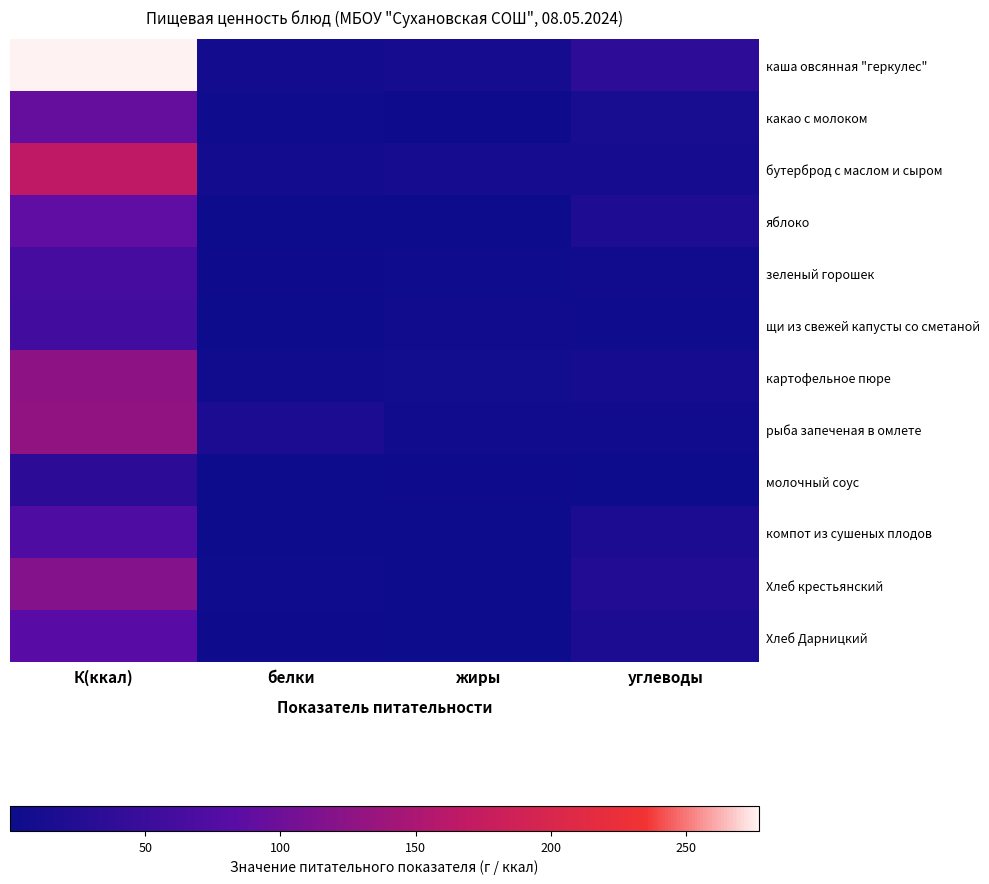

Reading left to right, list all the values displayed in this chart.

каша овсянная "геркулес": К(ккал)=277.0	белки=8.9	жиры=10.6	углеводы=36.4
какао с молоком: К(ккал)=94.0	белки=3.3	жиры=2.9	углеводы=13.8
бутерброд с маслом и сыром: К(ккал)=165.6	белки=7.7	жиры=10.0	углеводы=11.1
яблоко: К(ккал)=88.0	белки=0.8	жиры=0.8	углеводы=19.6
зеленый горошек: К(ккал)=63.8	белки=2.9	жиры=3.6	углеводы=5.0
щи из свежей капусты со сметаной: К(ккал)=59.0	белки=1.3	жиры=4.4	углеводы=3.5
картофельное пюре: К(ккал)=126.0	белки=4.9	жиры=7.2	углеводы=10.4
рыба запеченая в омлете: К(ккал)=129.0	белки=17.7	жиры=4.4	углеводы=4.6
молочный соус: К(ккал)=35.4	белки=1.1	жиры=2.5	углеводы=2.1
компот из сушеных плодов: К(ккал)=72.0	белки=0.3	жиры=0.0	углеводы=17.5
Хлеб крестьянский: К(ккал)=118.0	белки=3.9	жиры=0.5	углеводы=23.9
Хлеб Дарницкий: К(ккал)=84.0	белки=2.6	жиры=0.4	углеводы=16.4